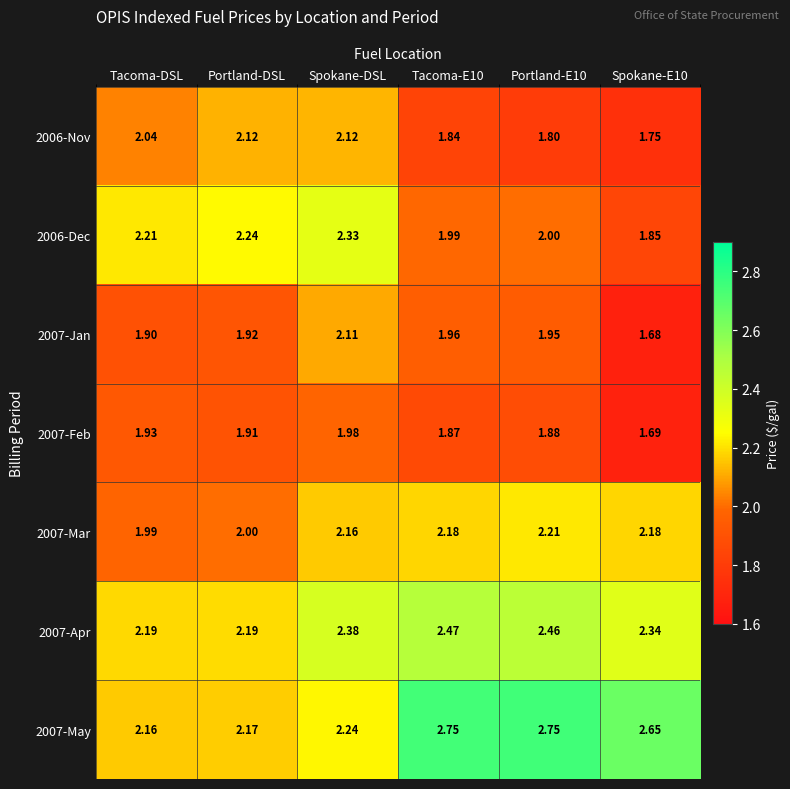

At which label does 2006-Nov first exceed 2?

Tacoma-DSL